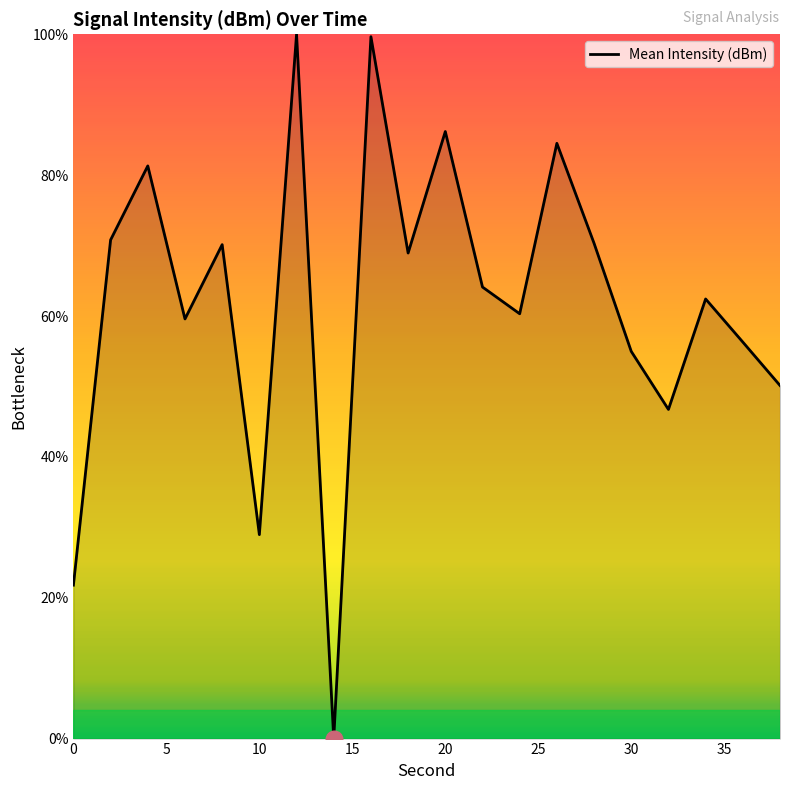

What is the difference between the maximum and minimum values?

100.0